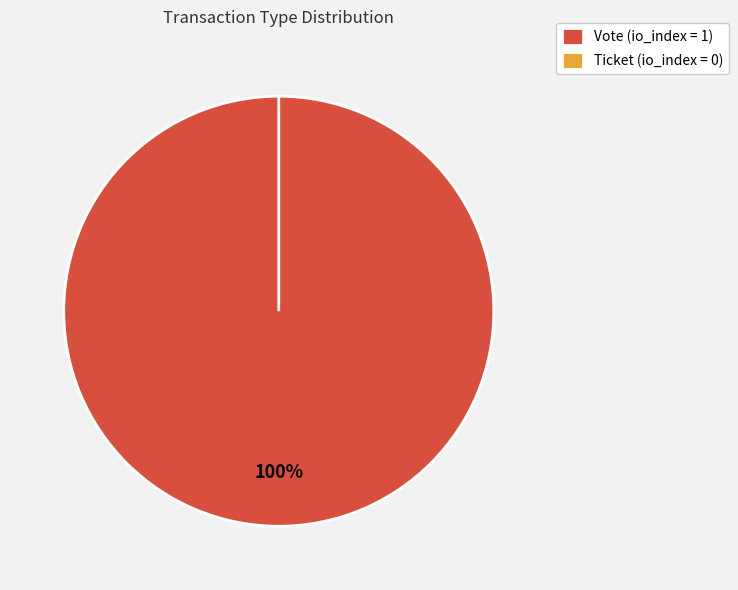

What is the smallest slice in the pie chart?

Ticket